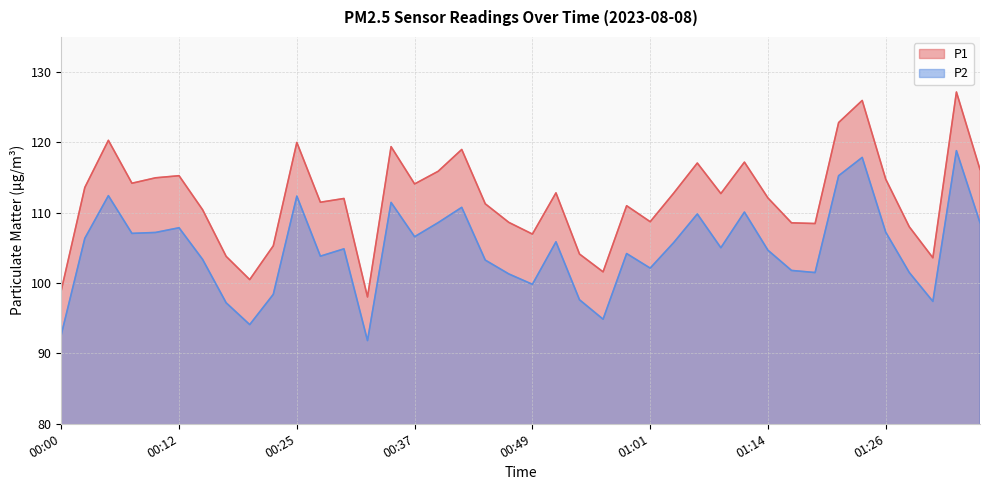

What are all the series names shown in the legend?

P1, P2